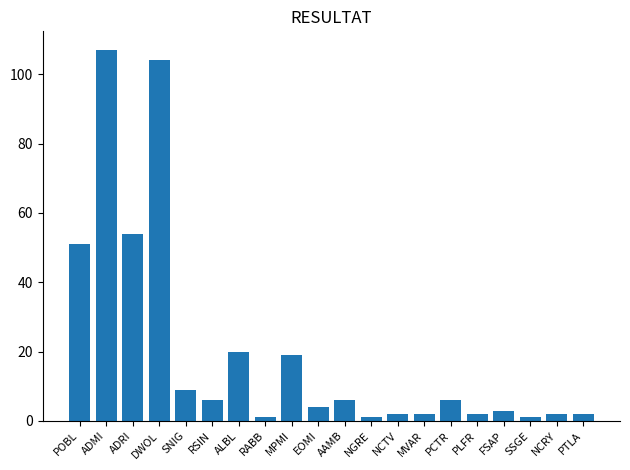

At which category does the chart reach its peak across all series?

ADMI